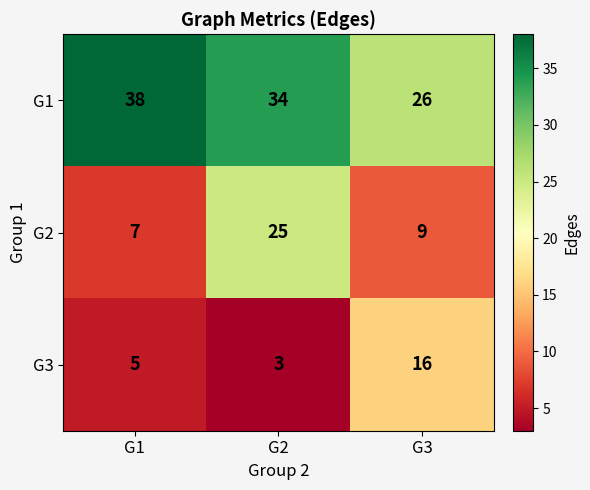

At how many categories does at least one series exceed 24?

3